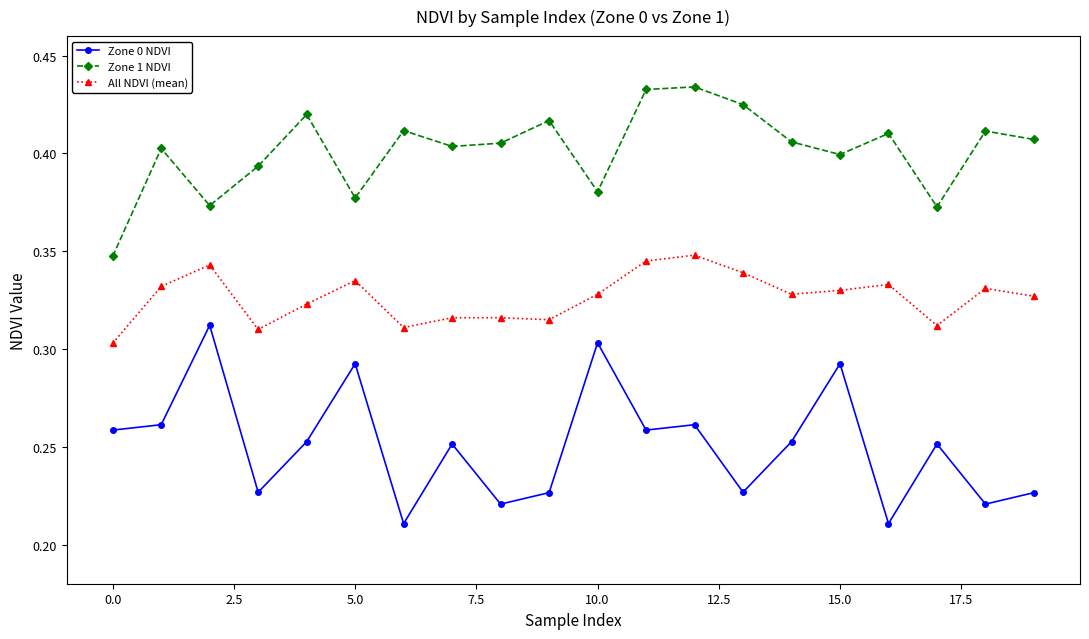

How many categories are shown in the chart?

20